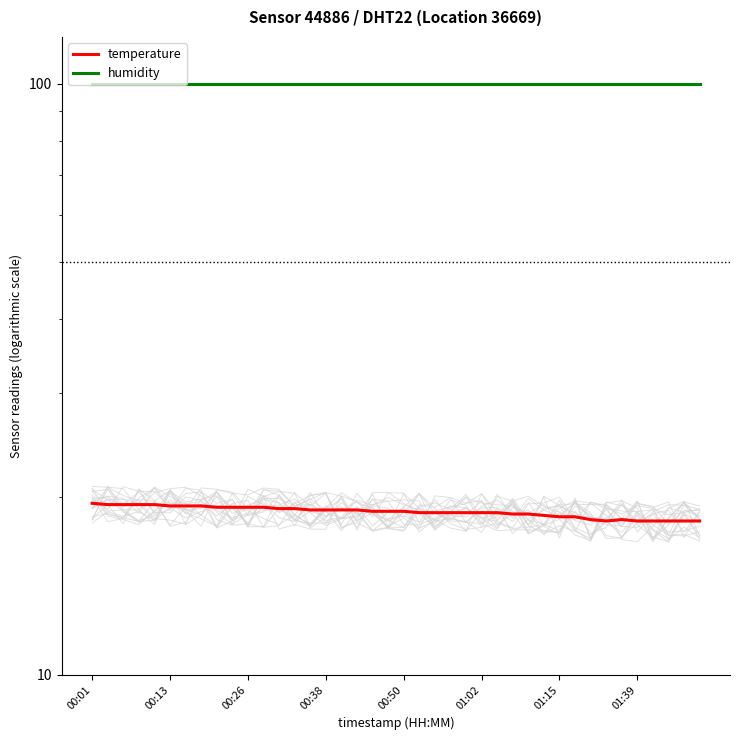

Read the temperature value at 14.

19.0